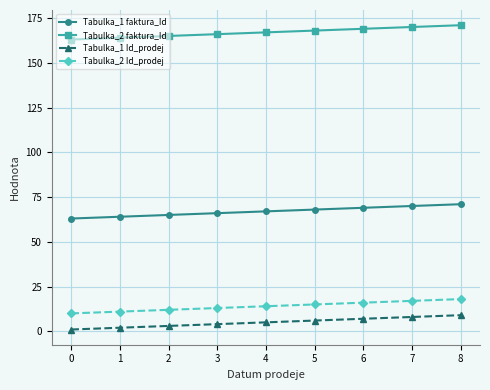

Is it true that Tabulka_1 faktura_Id equals 63 at 0?

True